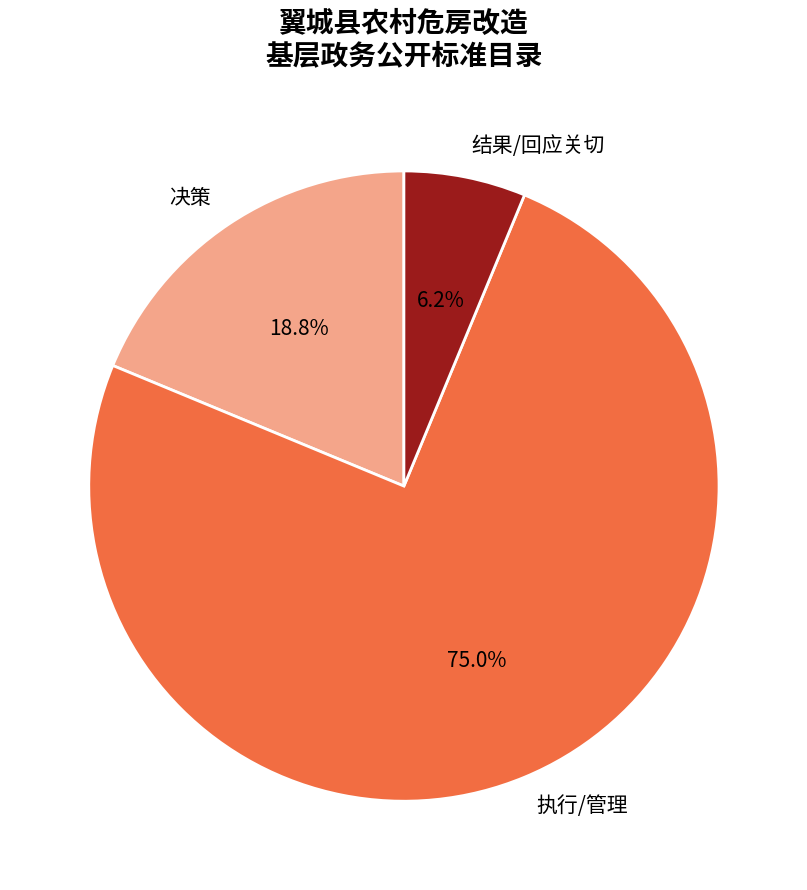

To the nearest percent, what is the difference between the largest and smallest slice percentages?

69%